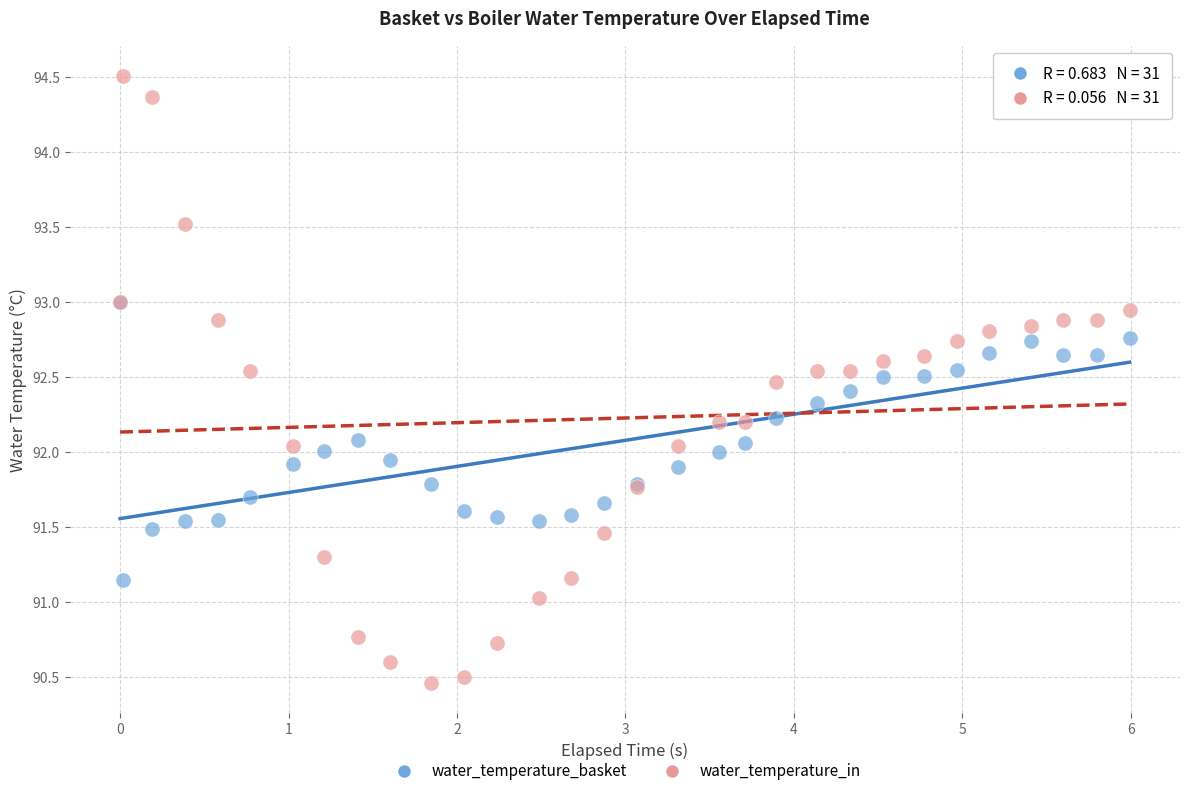

What are all the series names shown in the legend?

water_temperature_basket, water_temperature_in